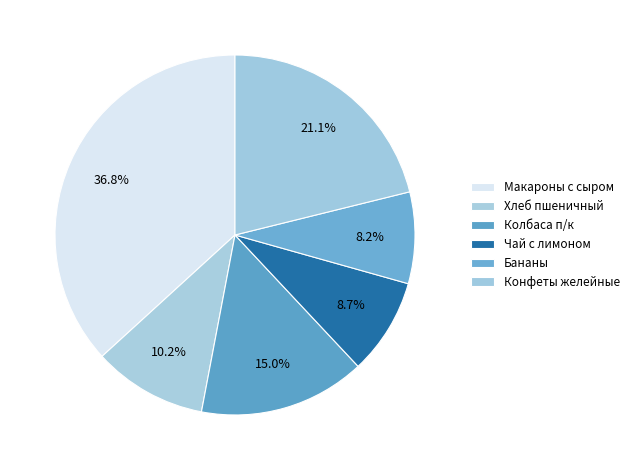

Which slice is the largest?

Макароны с сыром